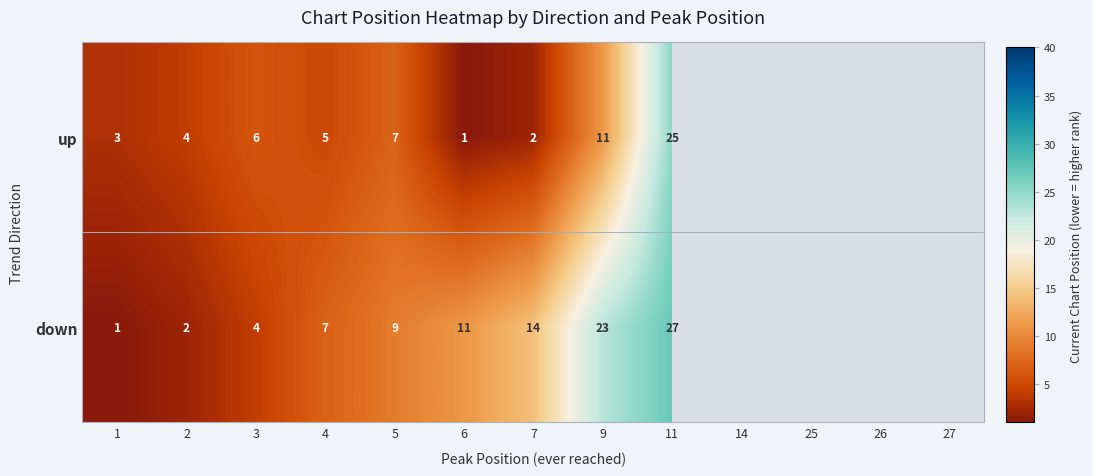

The up series shows 18.7 at 9. True or false?

False